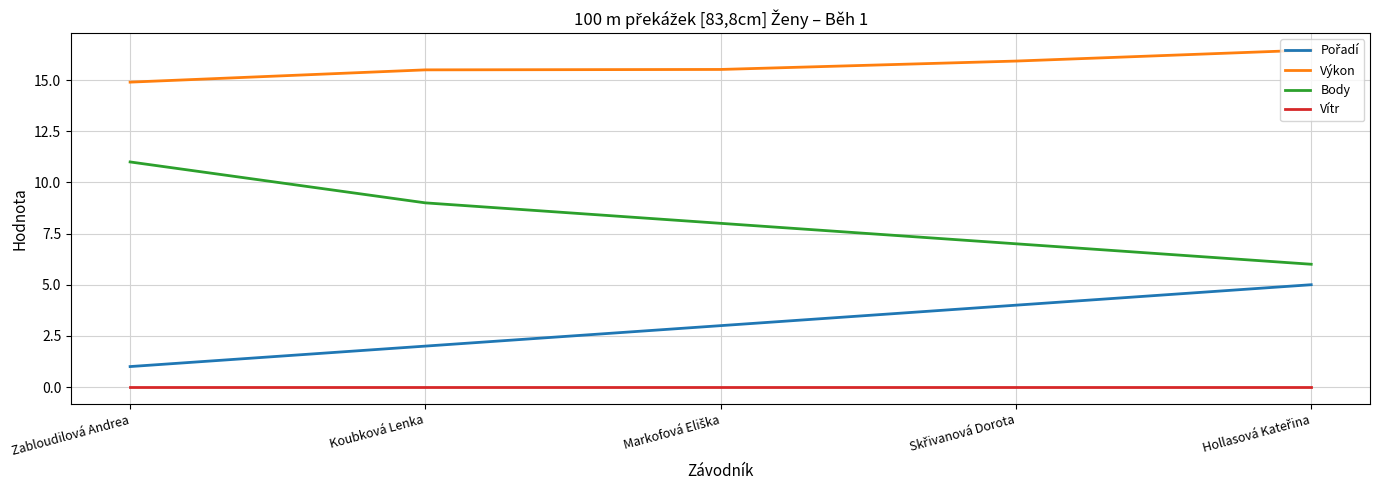

What is the difference between the second highest and minimum values in the Body series?

3.0